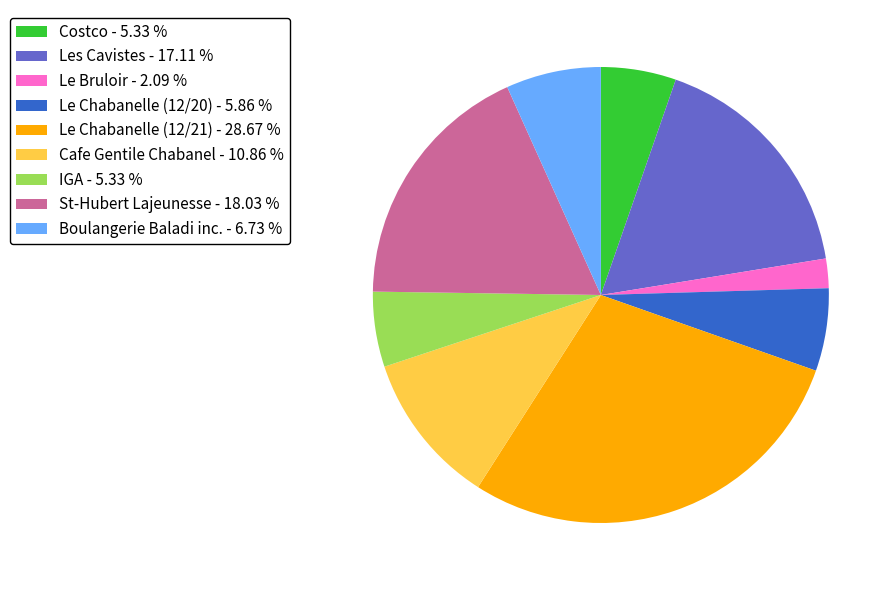

Approximately how many times larger is the value at St-Hubert Lajeunesse compared to Le Chabanelle (12/21)?

0.6